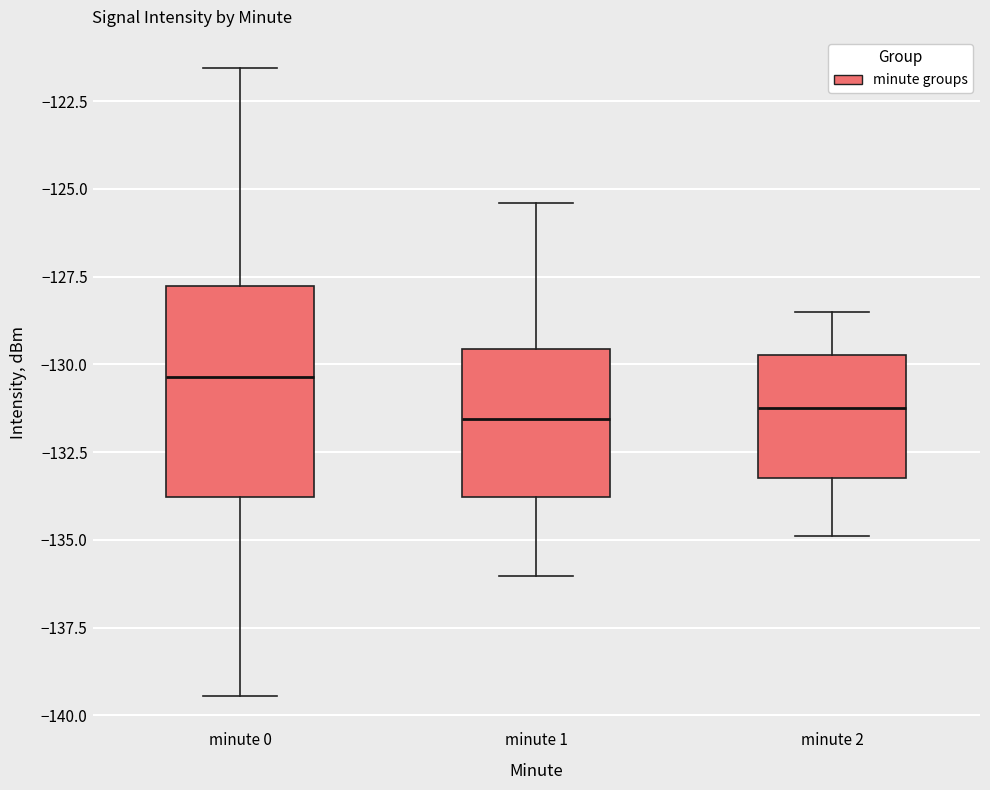

Which box is the tallest, from its lower edge to its upper edge?

minute 0